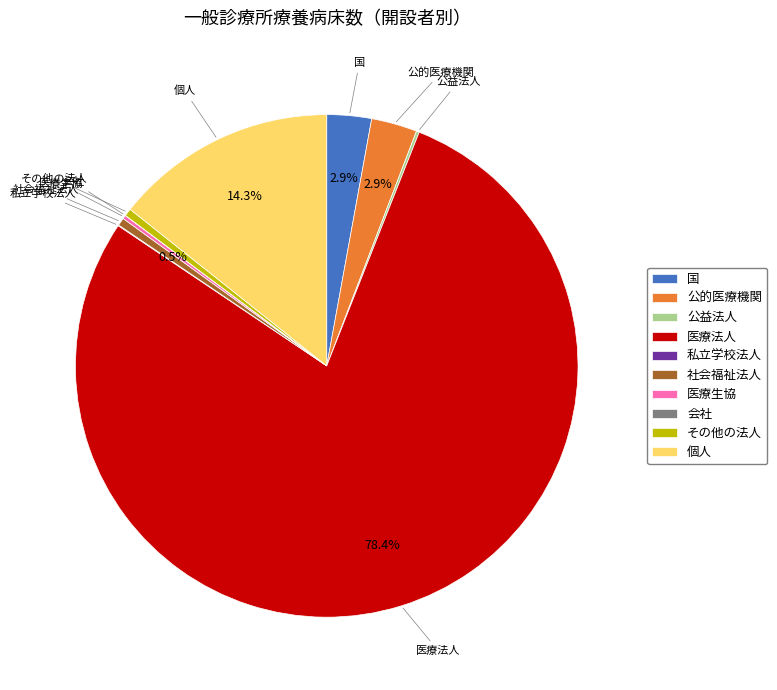

Which slice is the largest?

医療法人